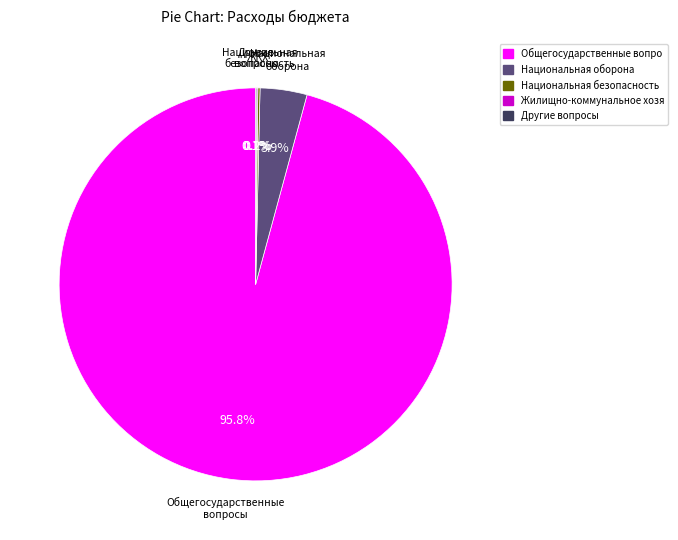

Is it true that Национальная оборона is 4% of the pie?

True